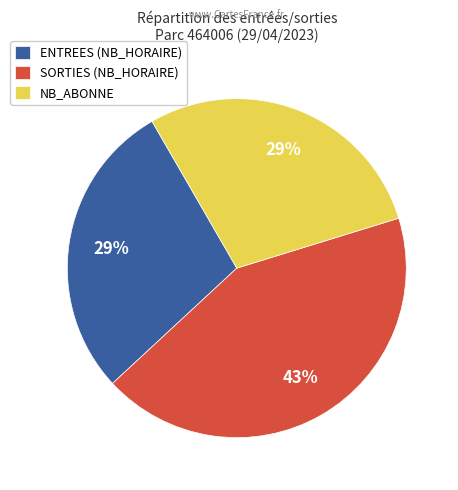

To the nearest percent, what is the average slice percentage?

33%